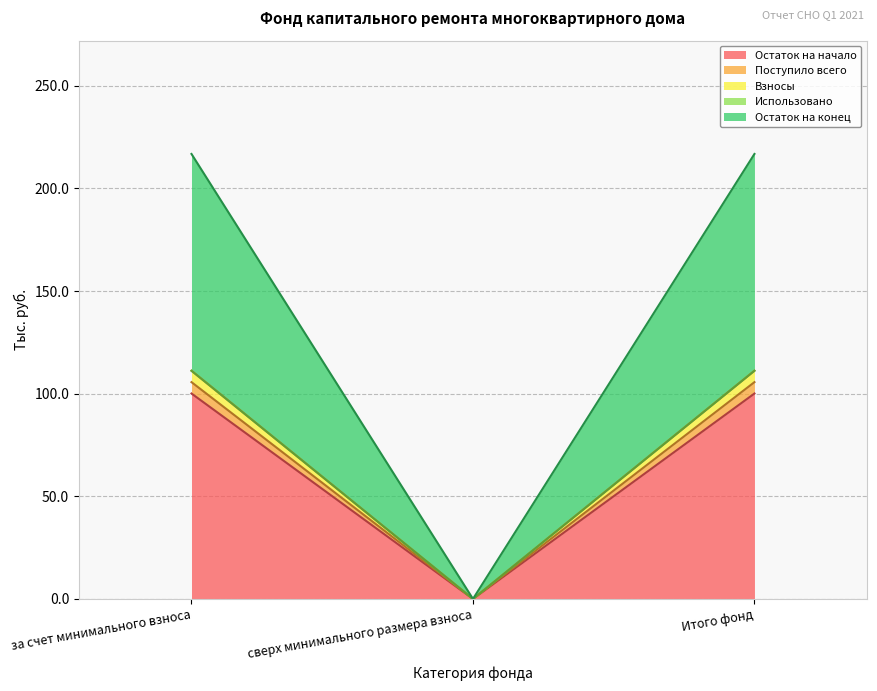

What is the label of the 2nd point from the right?

сверх минимального размера взноса